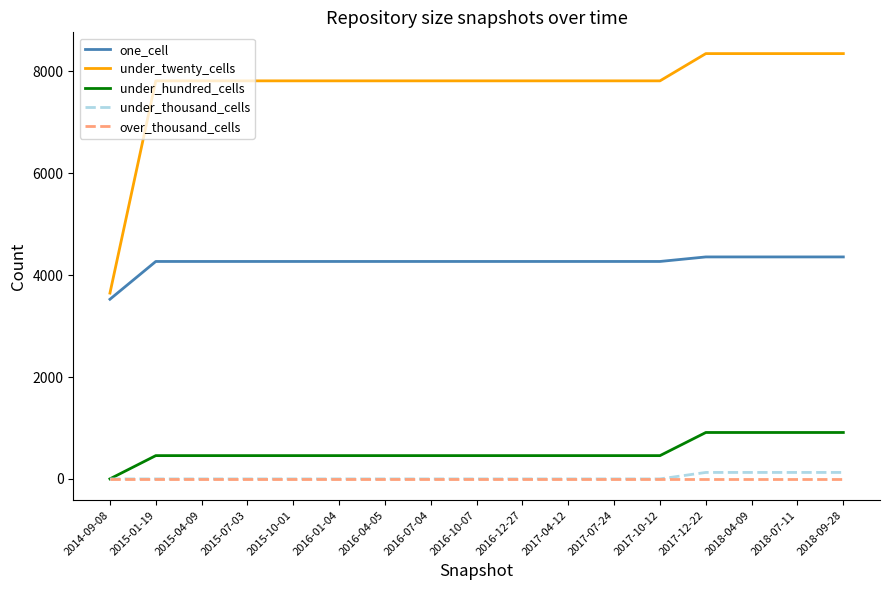

True or false: under_twenty_cells and under_thousand_cells cross at least once.

False